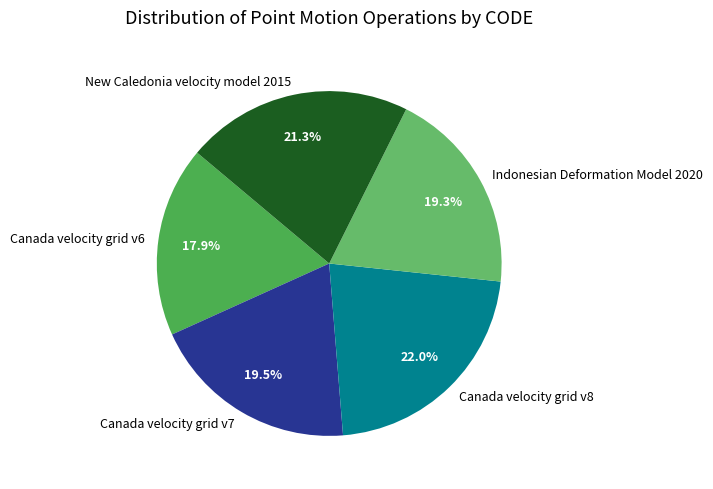

Is there a majority slice in this chart?

No